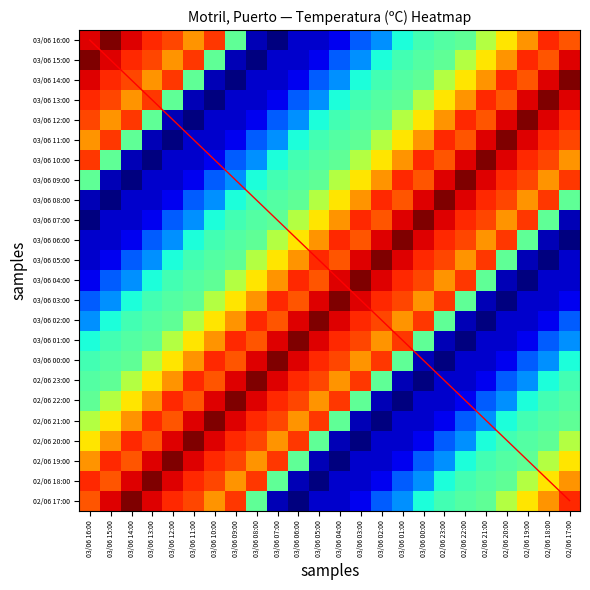

What is the difference between the 03/06 13:00 values at 03/06 02:00 and 02/06 23:00?

1.3